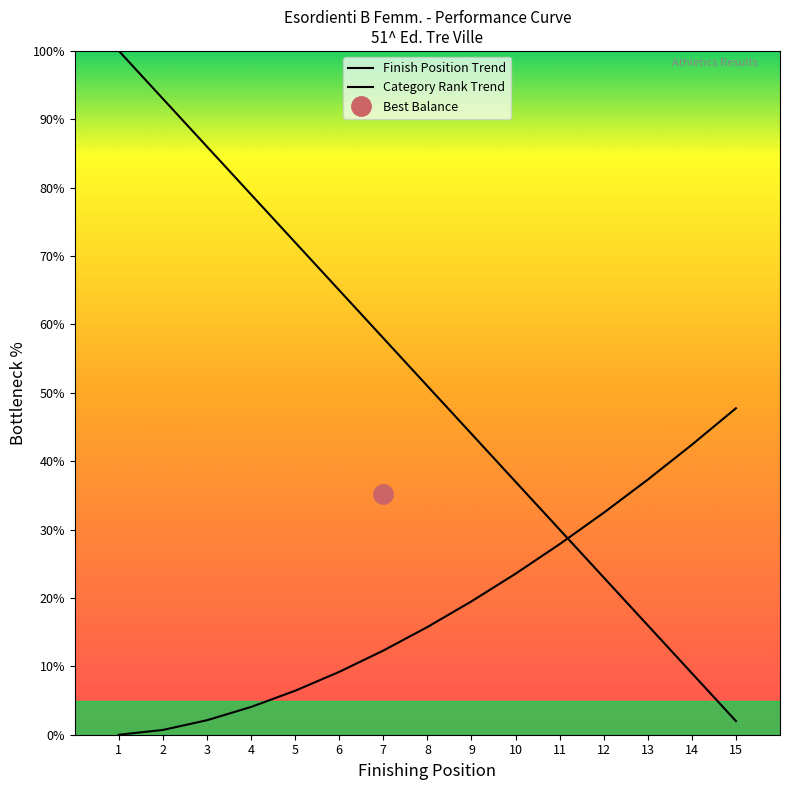

What is the sum of the Category Rank Trend values at 8 and 6?

24.9